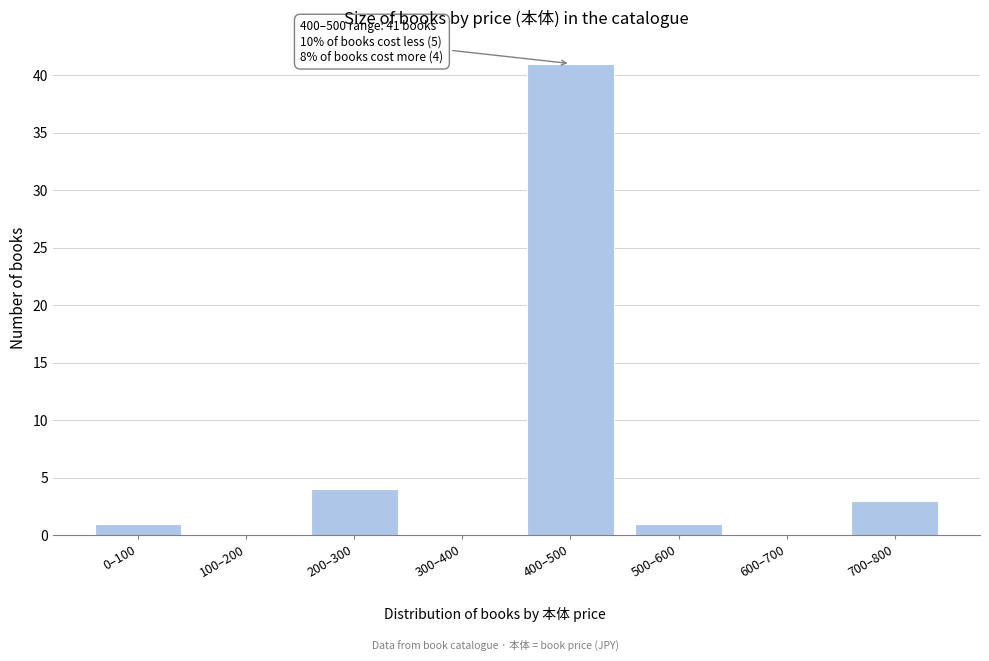

Reading left to right, extract all data points from this chart.

0–100=1	100–200=0	200–300=4	300–400=0	400–500=41	500–600=1	600–700=0	700–800=3